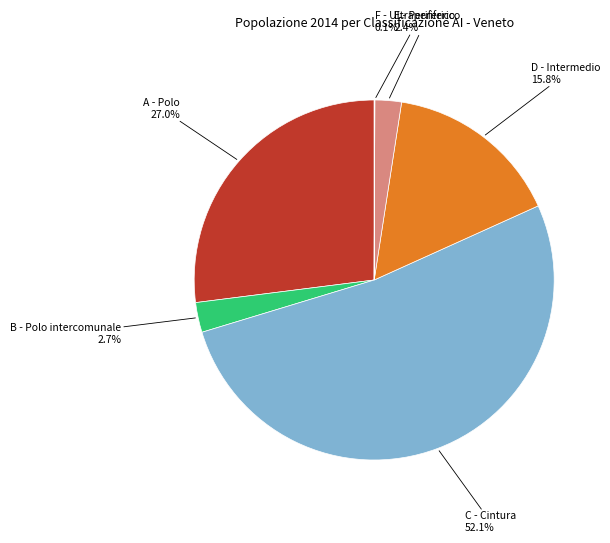

What portion of the pie excludes B - Polo intercomunale?

97.3%